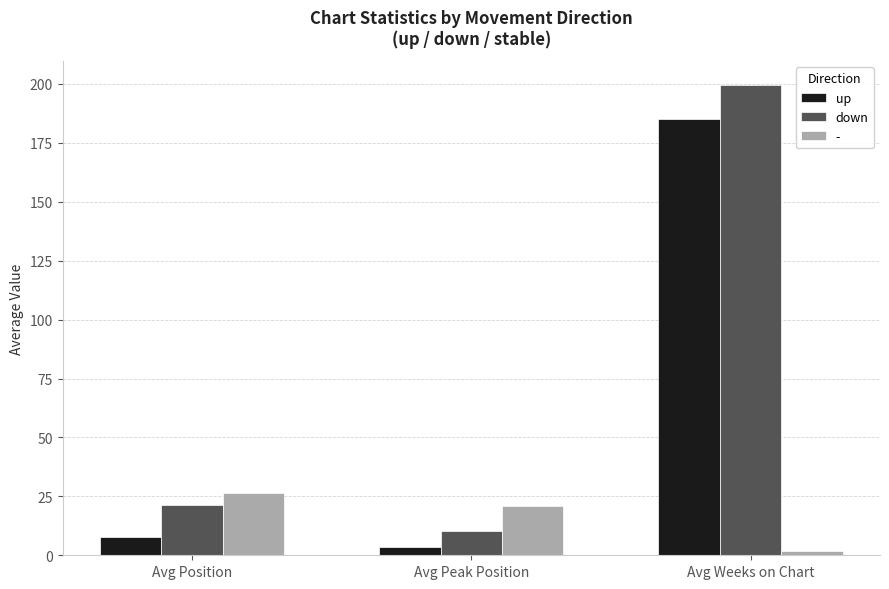

Is it true that down equals 199.7 at Avg Weeks on Chart?

True